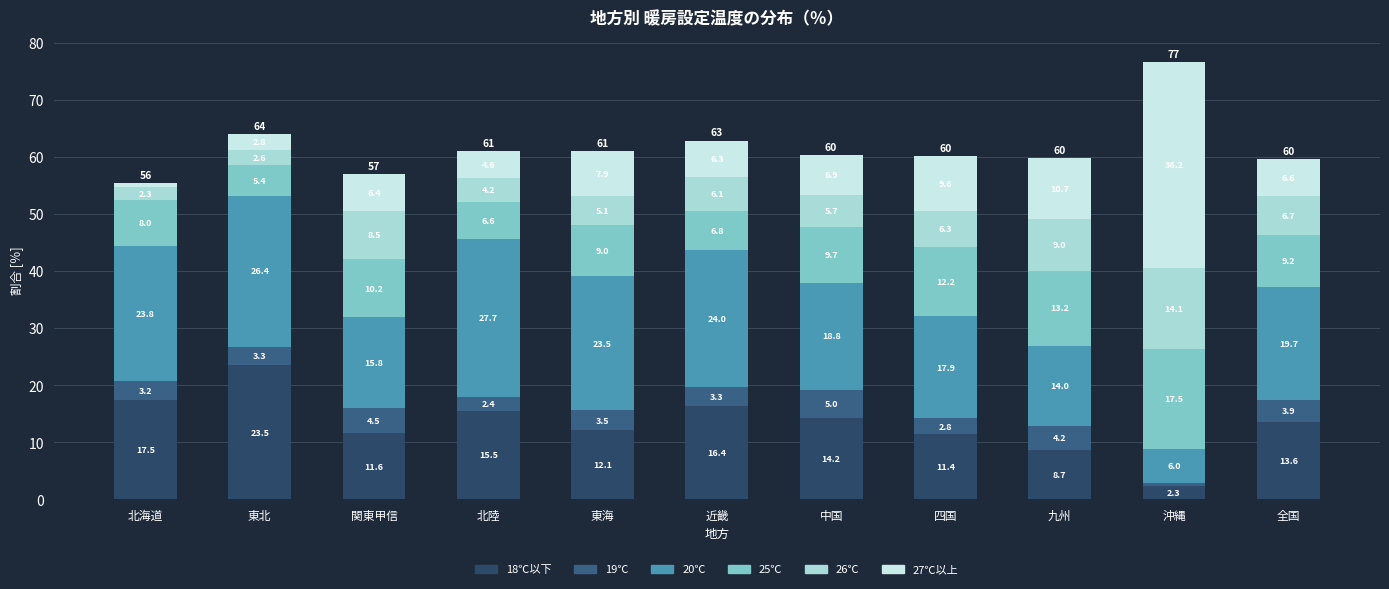

What position from the right is 北海道?

11